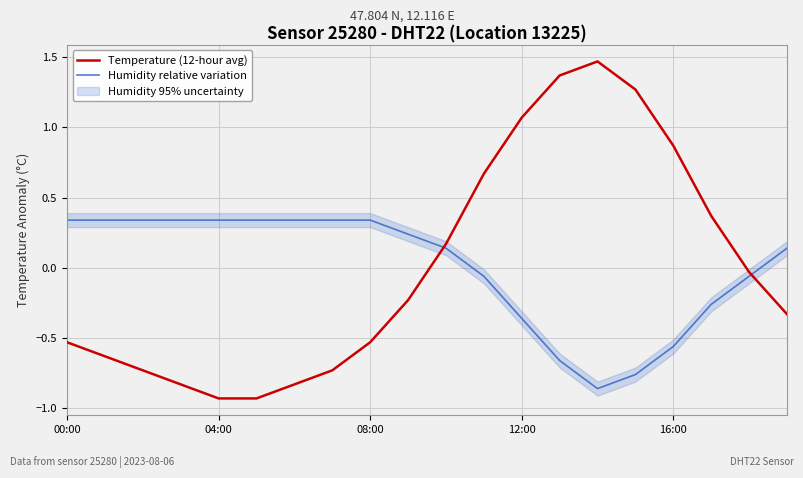

Is the value of Temperature (12-hour avg) at 13 greater than the value of Humidity relative variation at 11?

Yes